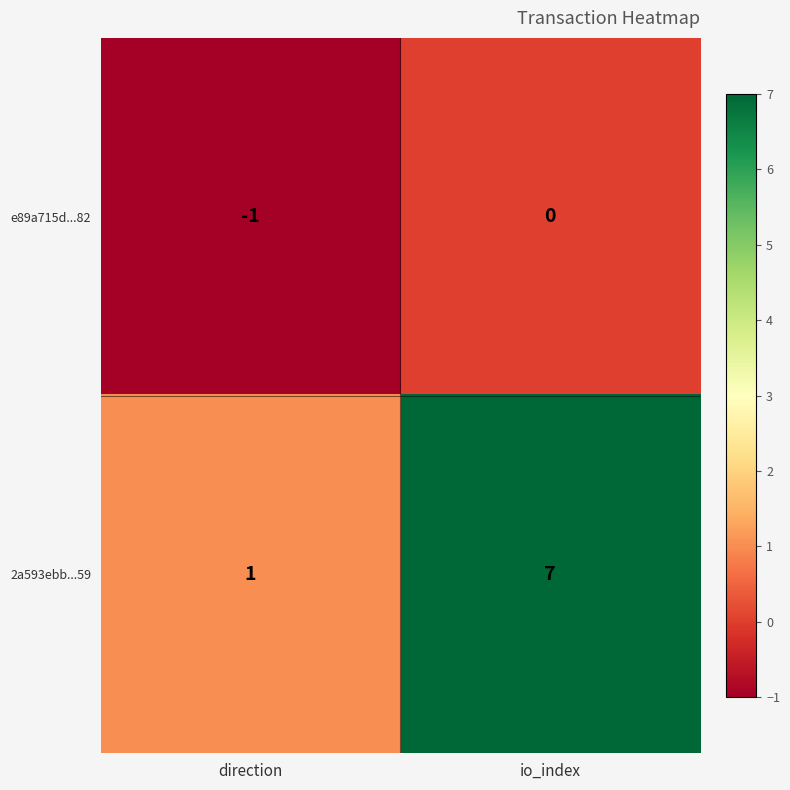

How many series are shown in this chart?

2